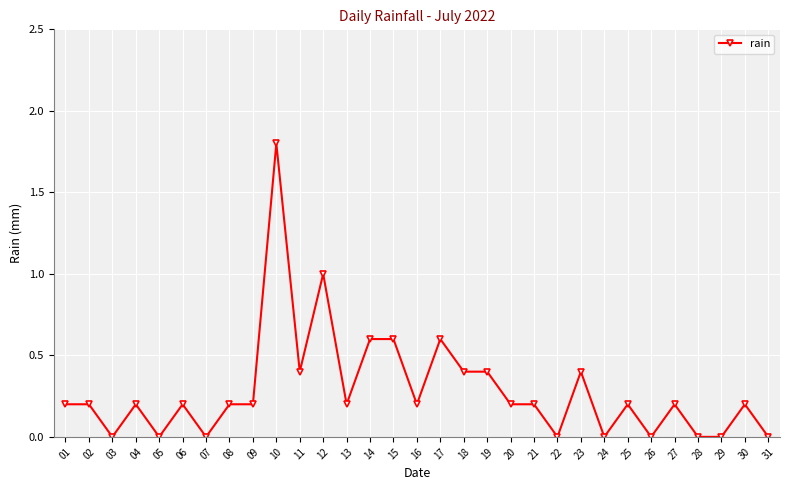

How many lines are shown in the chart?

1